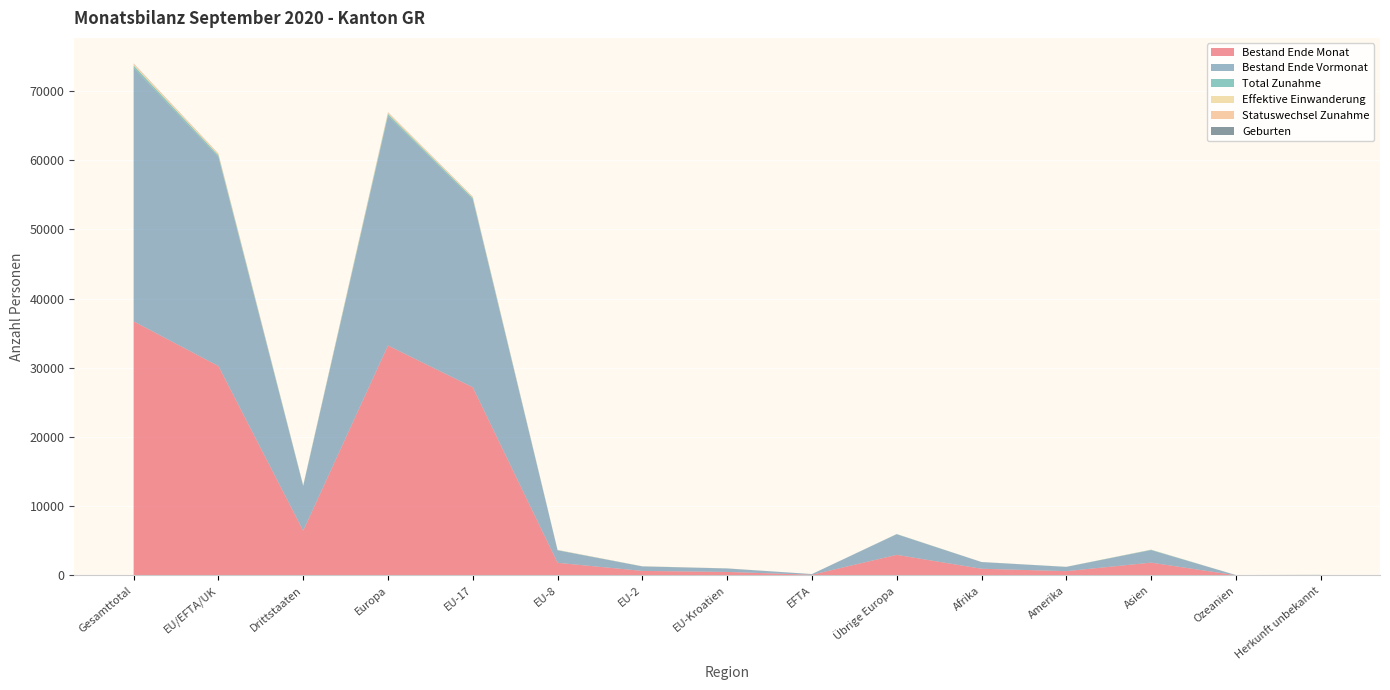

Reading left to right, extract all data points from this chart.

Bestand Ende Monat: Gesamttotal=36698	EU/EFTA/UK=30242	Drittstaaten=6456	Europa=33212	EU-17=27172	EU-8=1821	EU-2=650	EU-Kroatien=502	EFTA=97	Übrige Europa=2970	Afrika=963	Amerika=615	Asien=1846	Ozeanien=25	Herkunft unbekannt=37
Bestand Ende Vormonat: Gesamttotal=36639	EU/EFTA/UK=30209	Drittstaaten=6430	Europa=33185	EU-17=27162	EU-8=1803	EU-2=646	EU-Kroatien=501	EFTA=97	Übrige Europa=2976	Afrika=962	Amerika=616	Asien=1810	Ozeanien=27	Herkunft unbekannt=39
Total Zunahme: Gesamttotal=327	EU/EFTA/UK=244	Drittstaaten=83	Europa=267	EU-17=190	EU-8=32	EU-2=15	EU-Kroatien=7	EFTA=0	Übrige Europa=23	Afrika=7	Amerika=8	Asien=43	Ozeanien=1	Herkunft unbekannt=1
Effektive Einwanderung: Gesamttotal=133	EU/EFTA/UK=100	Drittstaaten=33	Europa=105	EU-17=83	EU-8=11	EU-2=5	EU-Kroatien=1	EFTA=0	Übrige Europa=5	Afrika=3	Amerika=8	Asien=15	Ozeanien=1	Herkunft unbekannt=1
Statuswechsel Zunahme: Gesamttotal=131	EU/EFTA/UK=121	Drittstaaten=10	Europa=126	EU-17=85	EU-8=20	EU-2=10	EU-Kroatien=6	EFTA=0	Übrige Europa=5	Afrika=1	Amerika=0	Asien=4	Ozeanien=0	Herkunft unbekannt=0
Geburten: Gesamttotal=27	EU/EFTA/UK=18	Drittstaaten=9	Europa=21	EU-17=17	EU-8=1	EU-2=0	EU-Kroatien=0	EFTA=0	Übrige Europa=3	Afrika=2	Amerika=0	Asien=4	Ozeanien=0	Herkunft unbekannt=0